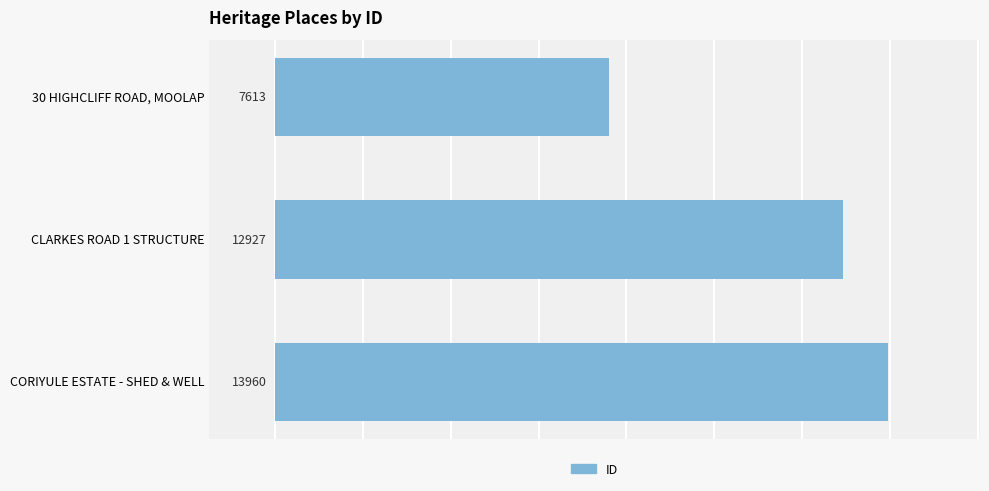

How many bars are there in total?

3